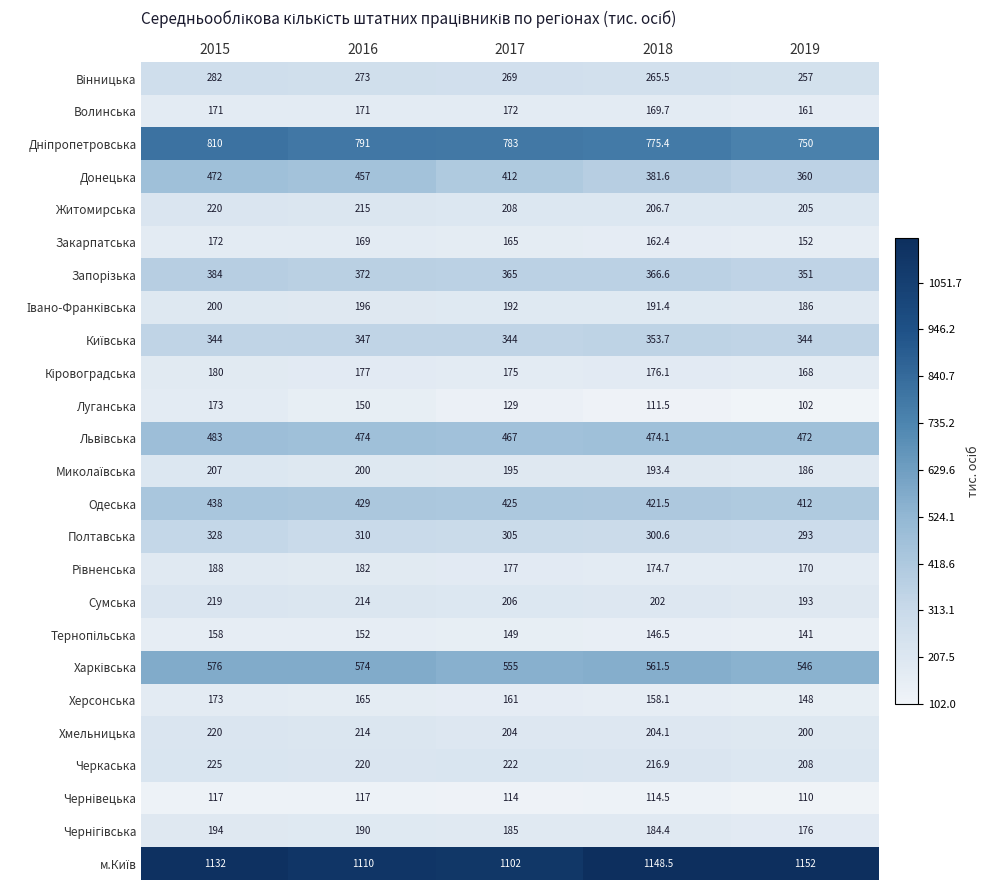

Where is Волинська nearest to the value 166?

2018